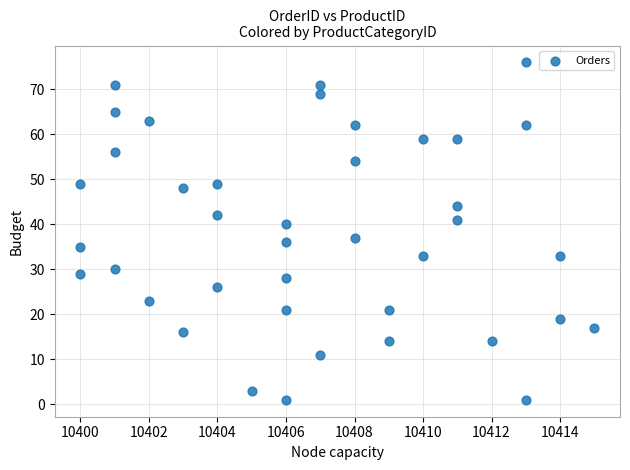

What Y value in the scatter plot is closest to 38?

37